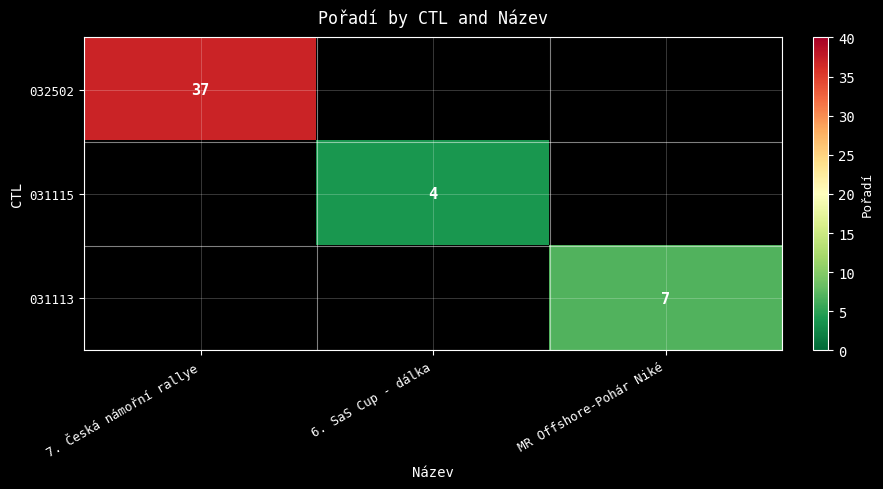

The value of 031115 at 6. SaS Cup - dálka is 4. True or false?

True